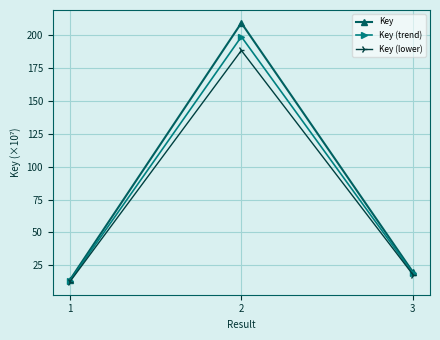

How many data points in Key (trend) are above 18?

2